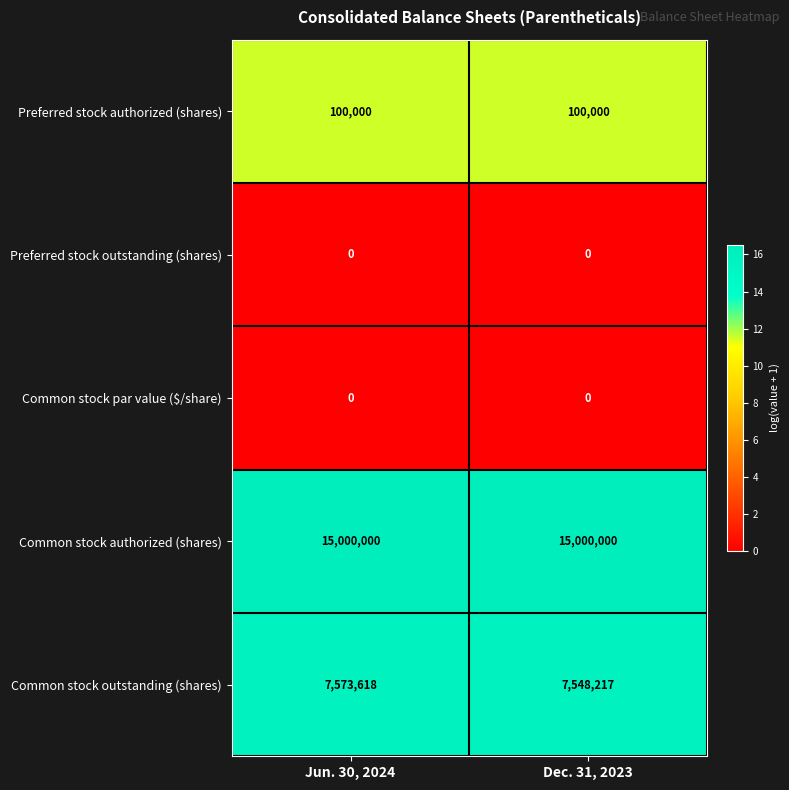

Read the Preferred stock authorized (shares) value at Jun. 30, 2024.

100000